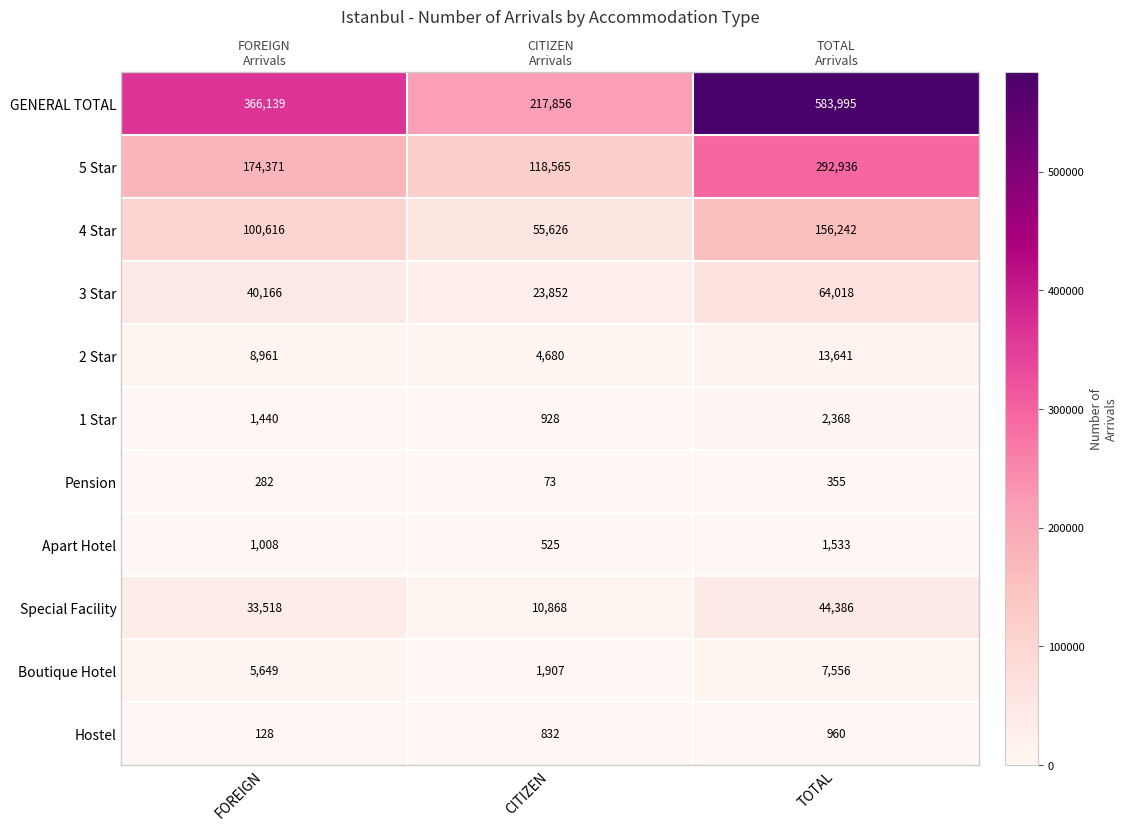

Rank the categories by 3 Star value from lowest to highest.

CITIZEN, FOREIGN, TOTAL